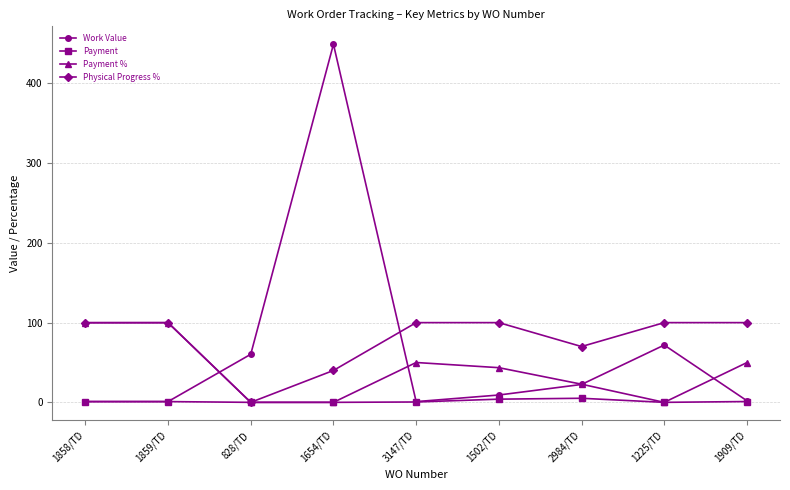

The Payment % series shows 145.1 at 1859/TD. True or false?

False